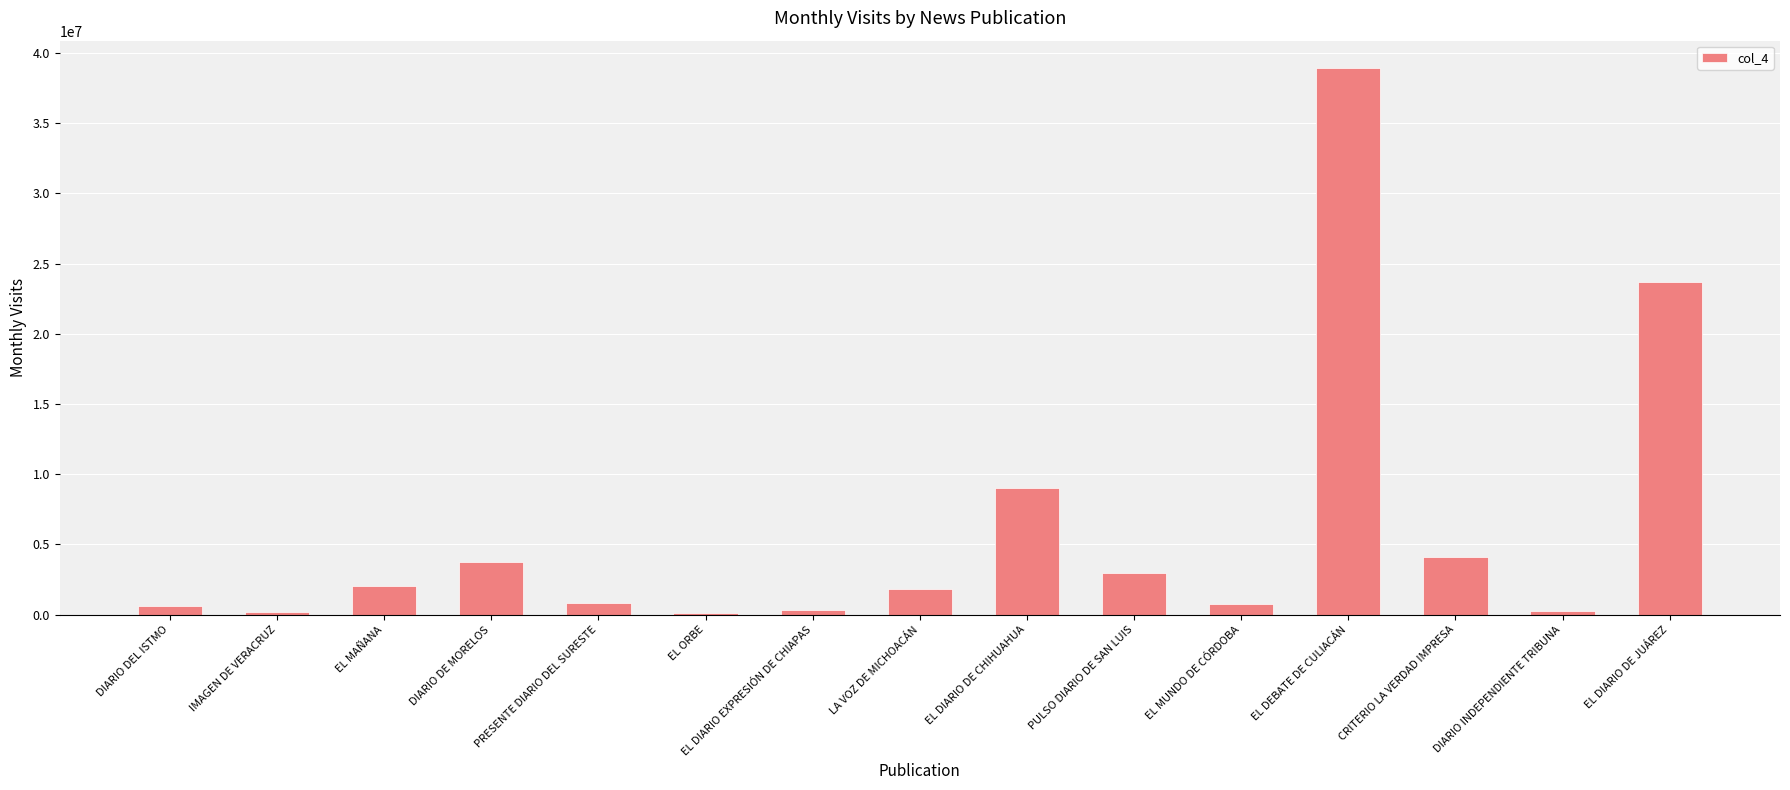

What is the maximum value shown in the chart?

38919214